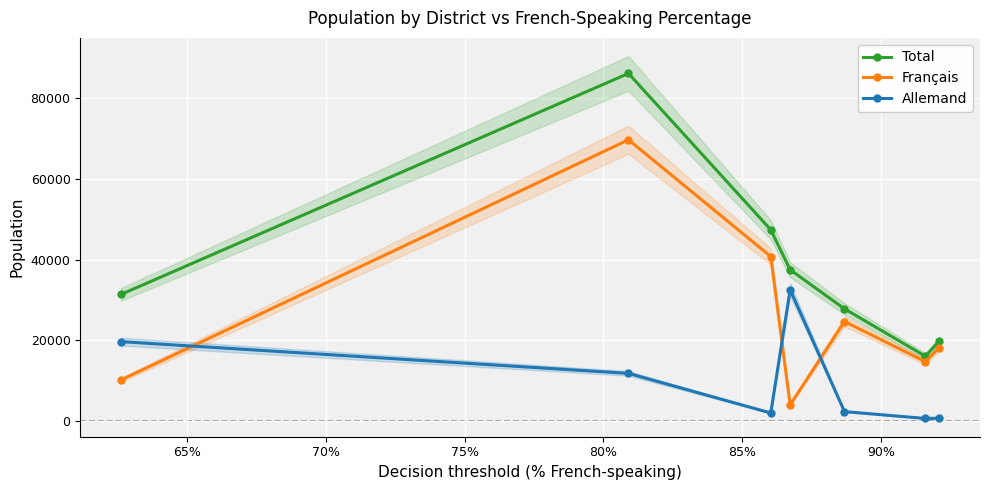

What is the average value of the Total series?

38013.3